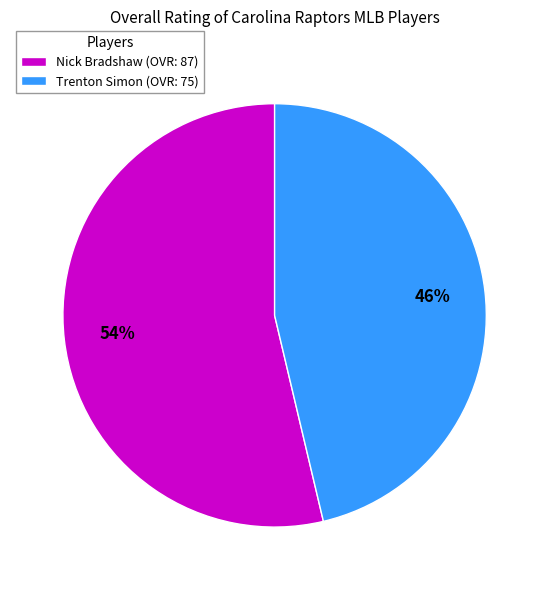

What is the largest slice in the pie chart?

Nick Bradshaw